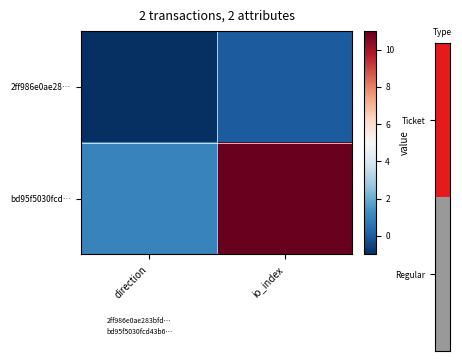

What is the maximum value shown in the chart?

11